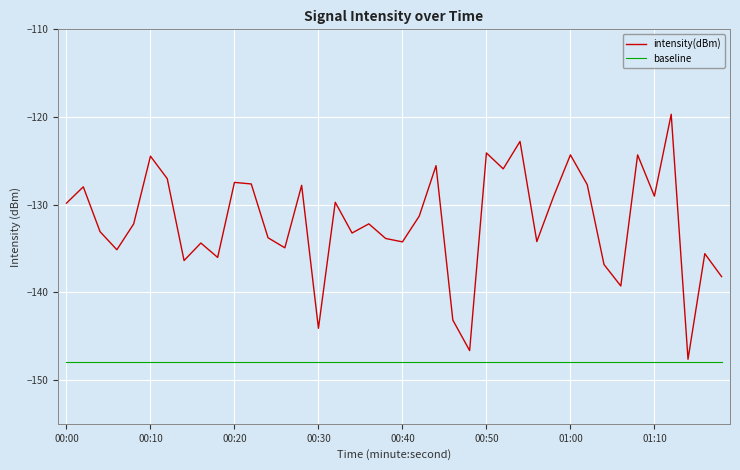

Rank the series by their average value, from highest to lowest.

intensity(dBm), baseline